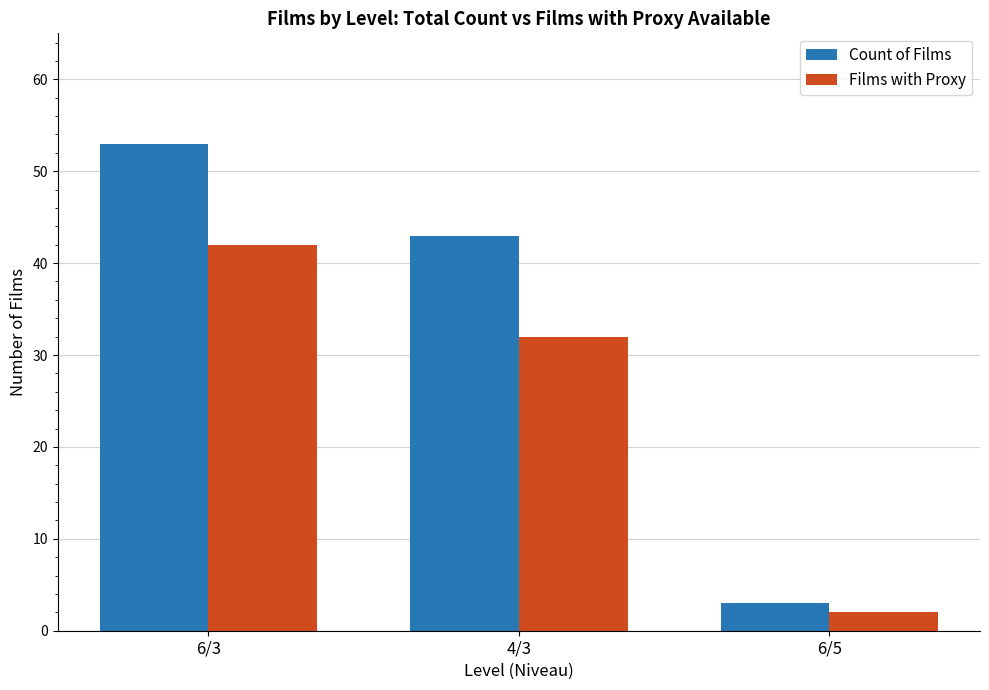

List the series in order of their peak value, lowest first.

Films with Proxy, Count of Films